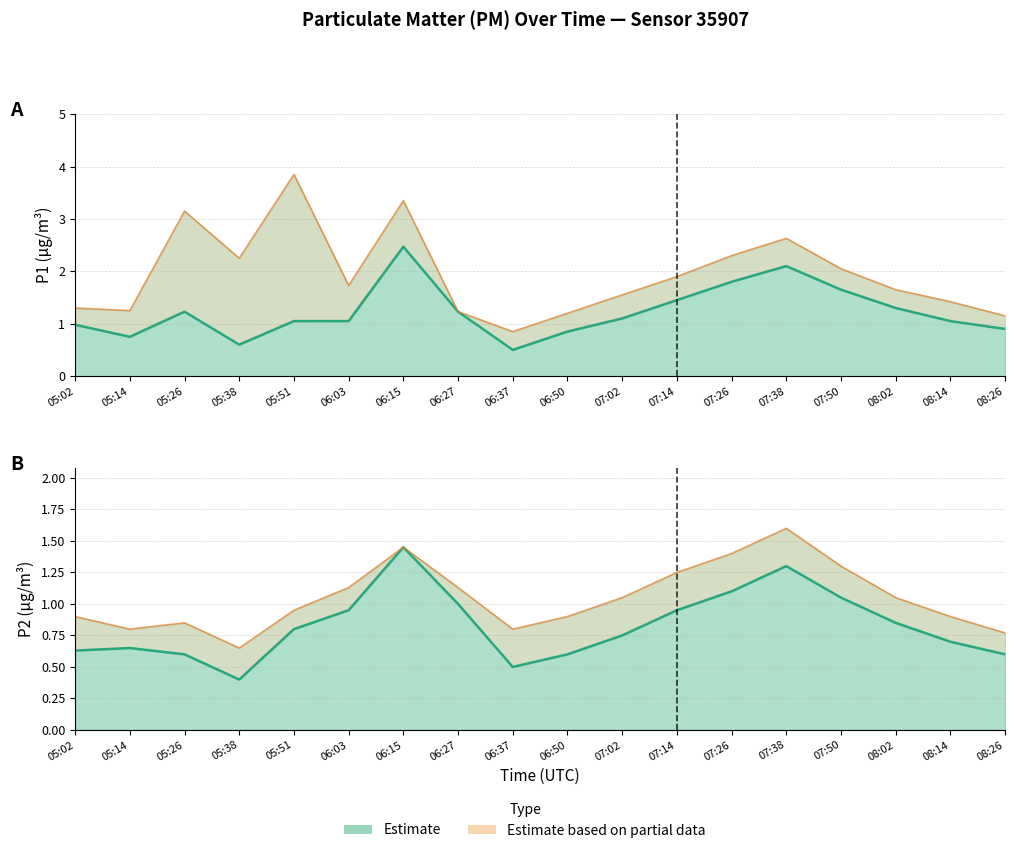

What is the maximum value for P1 upper?

3.9